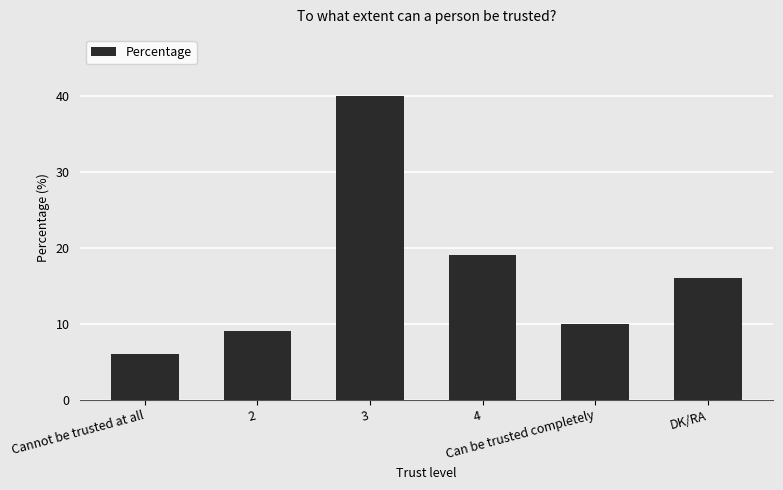

Reading left to right, list all the values displayed in this chart.

Cannot be trusted at all=6	2=9	3=40	4=19	Can be trusted completely=10	DK/RA=16